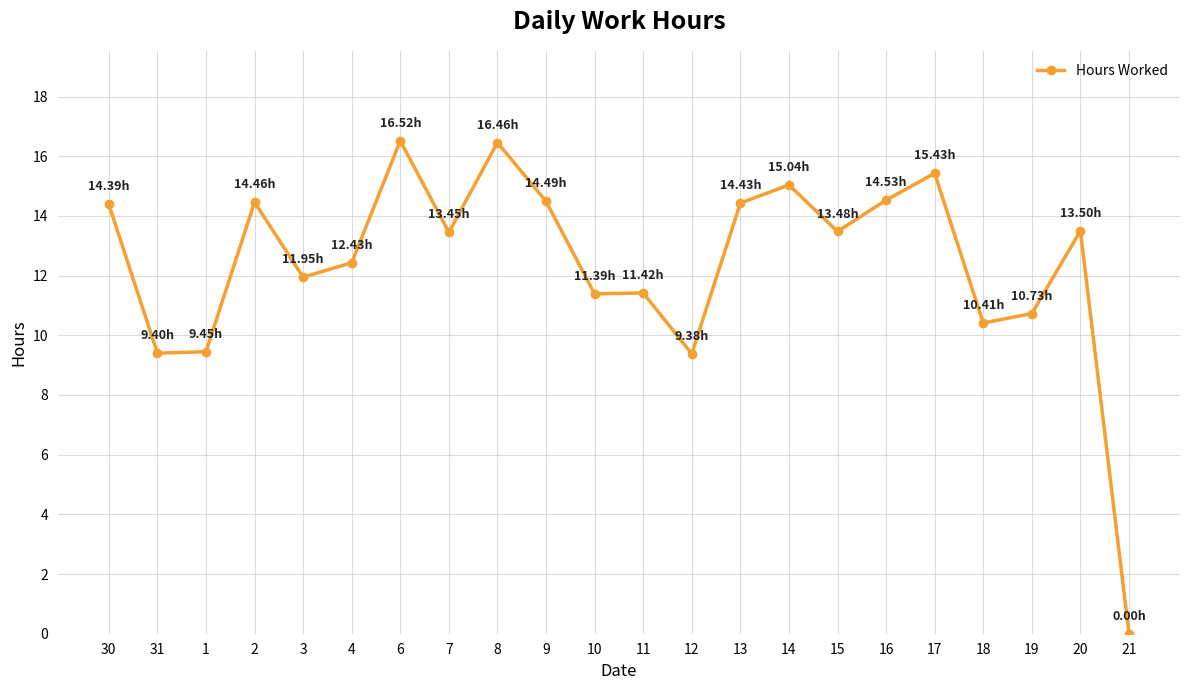

What is the ratio of the value at 13 to the value at 20?

1.1